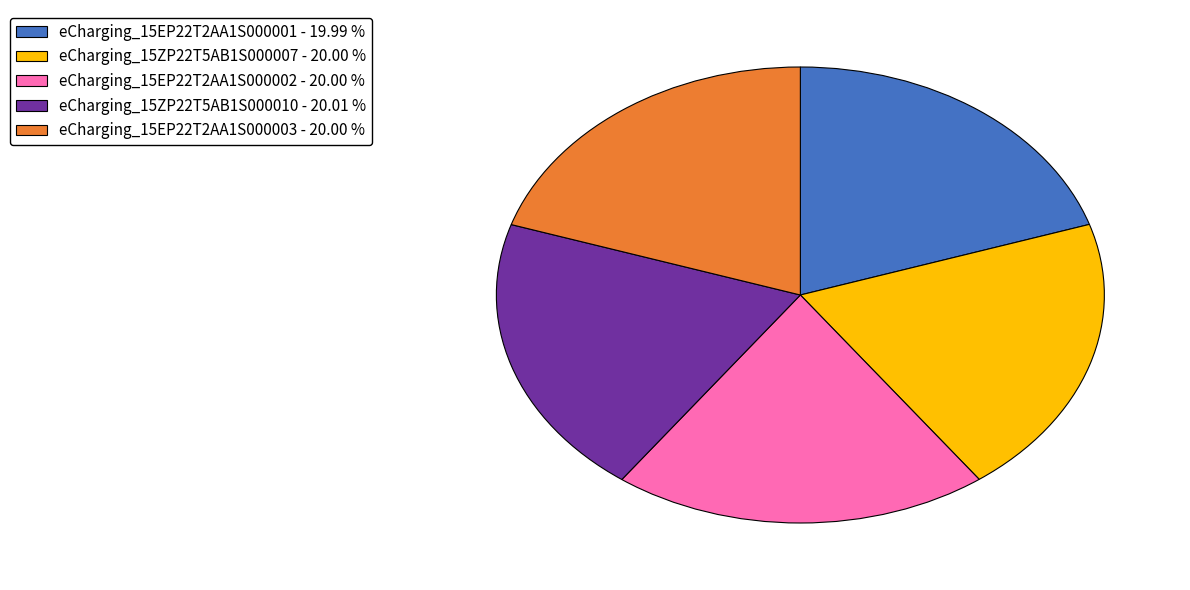

Approximately how many times larger is the value at eCharging_15ZP22T5AB1S000007 compared to eCharging_15EP22T2AA1S000001?

1.0